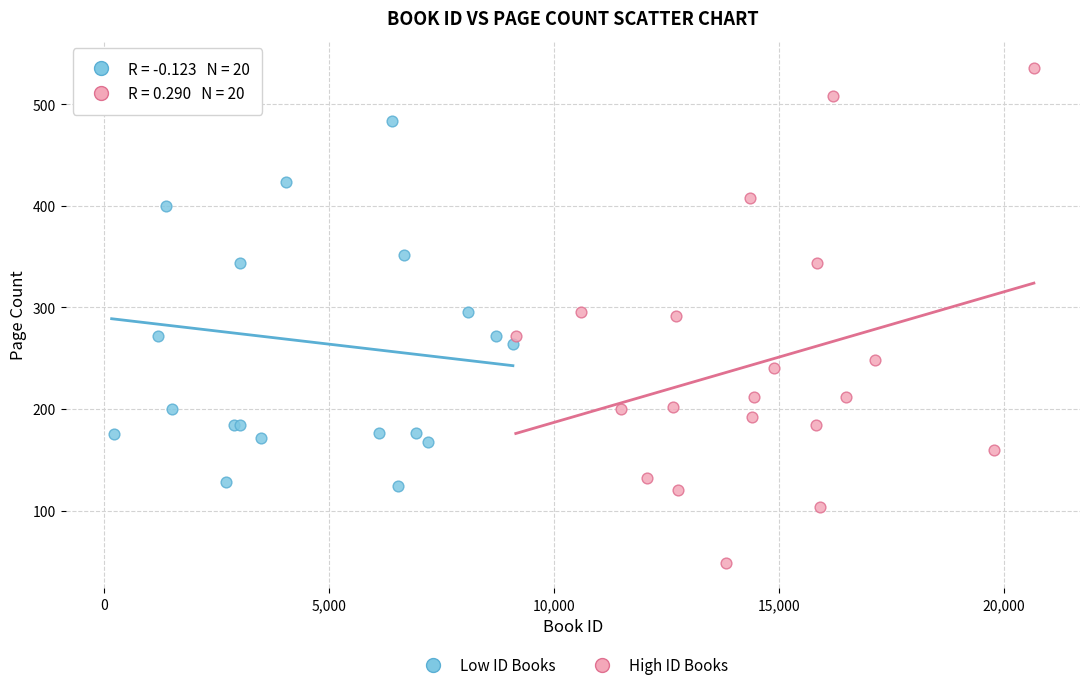

Which series reaches the minimum Y coordinate?

High ID Books